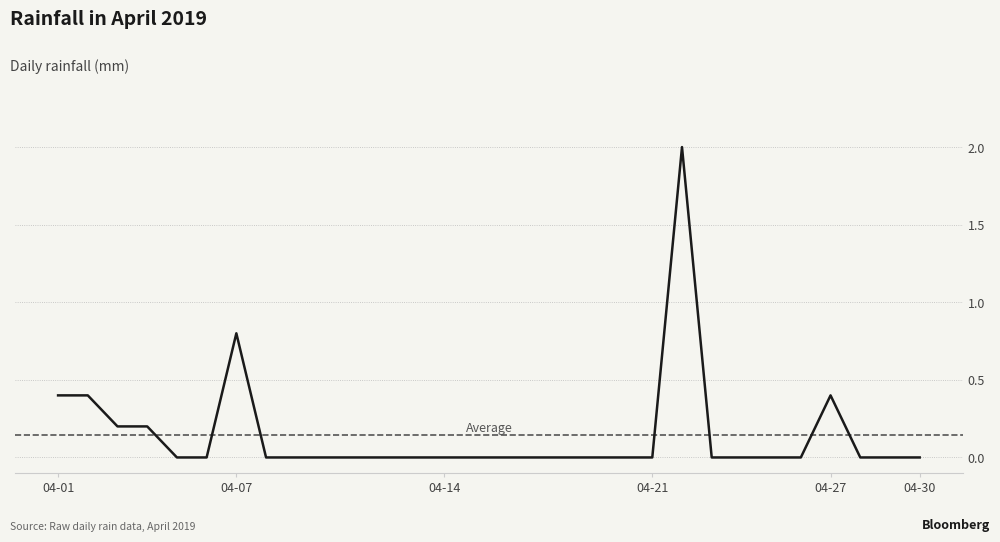

Does the chart have visible grid lines?

Yes